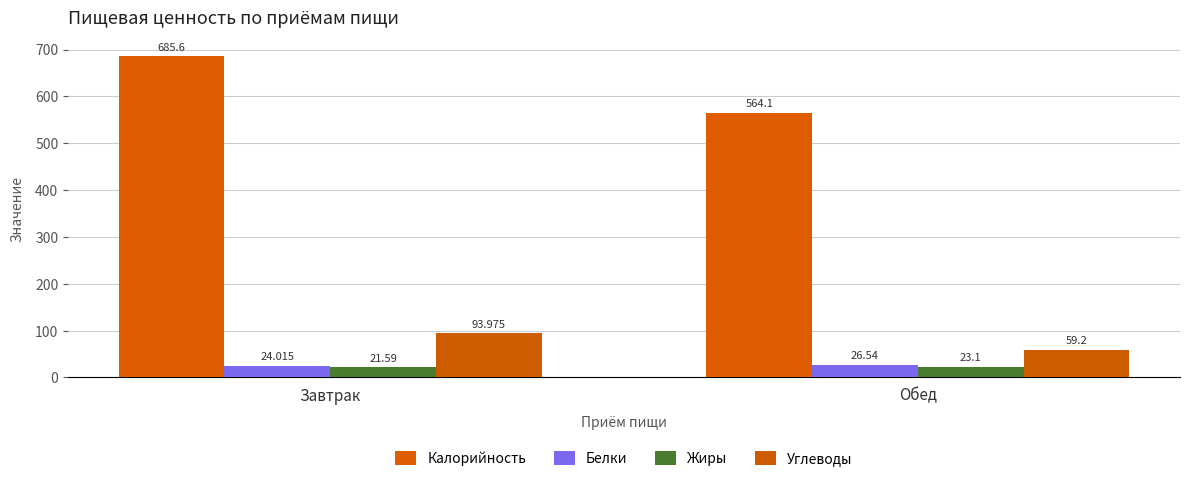

Which has a higher value, Завтрак or Обед?

Завтрак